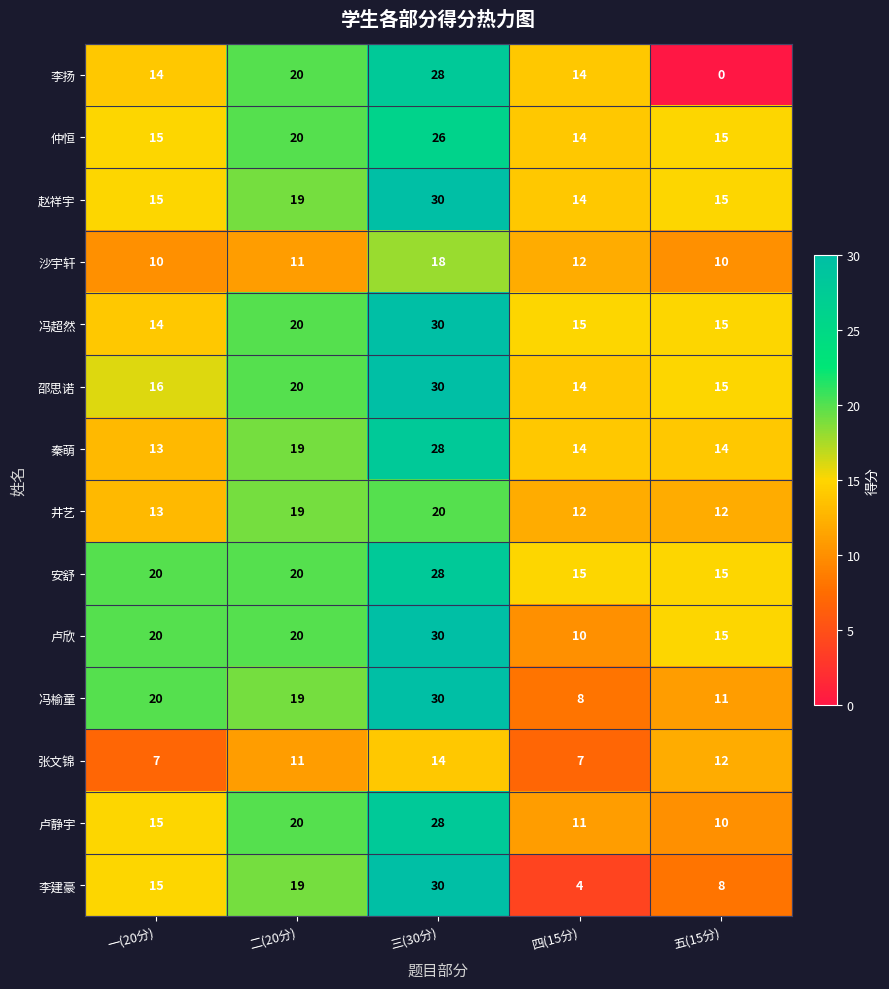

At how many categories does at least one series exceed 11?

5